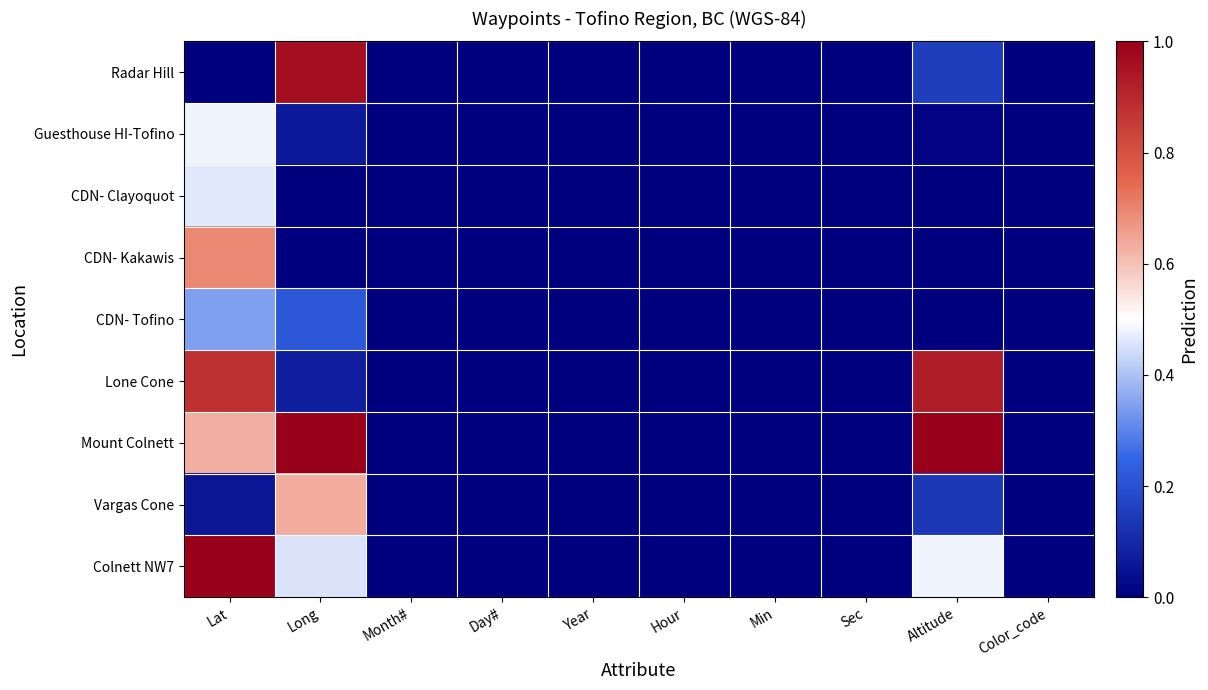

Count the number of data series in this chart.

9